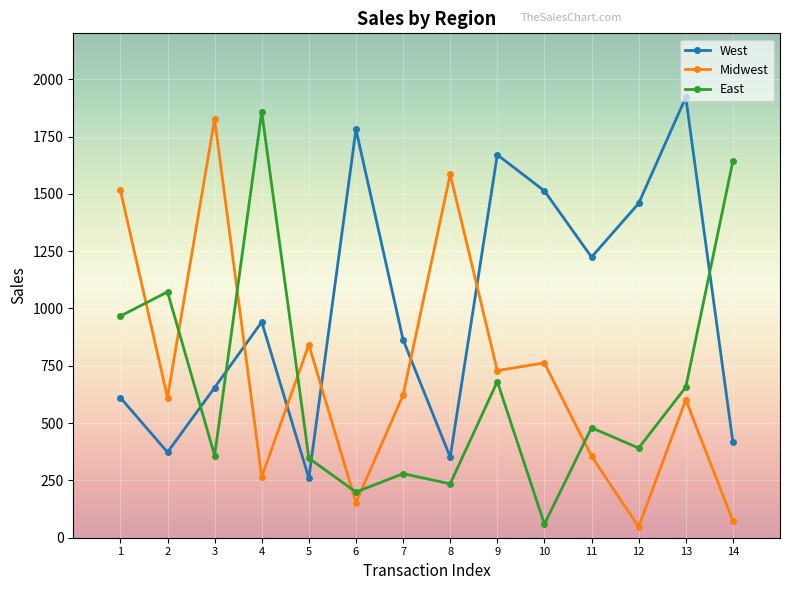

What is the total value across all series at 8?

2172.1